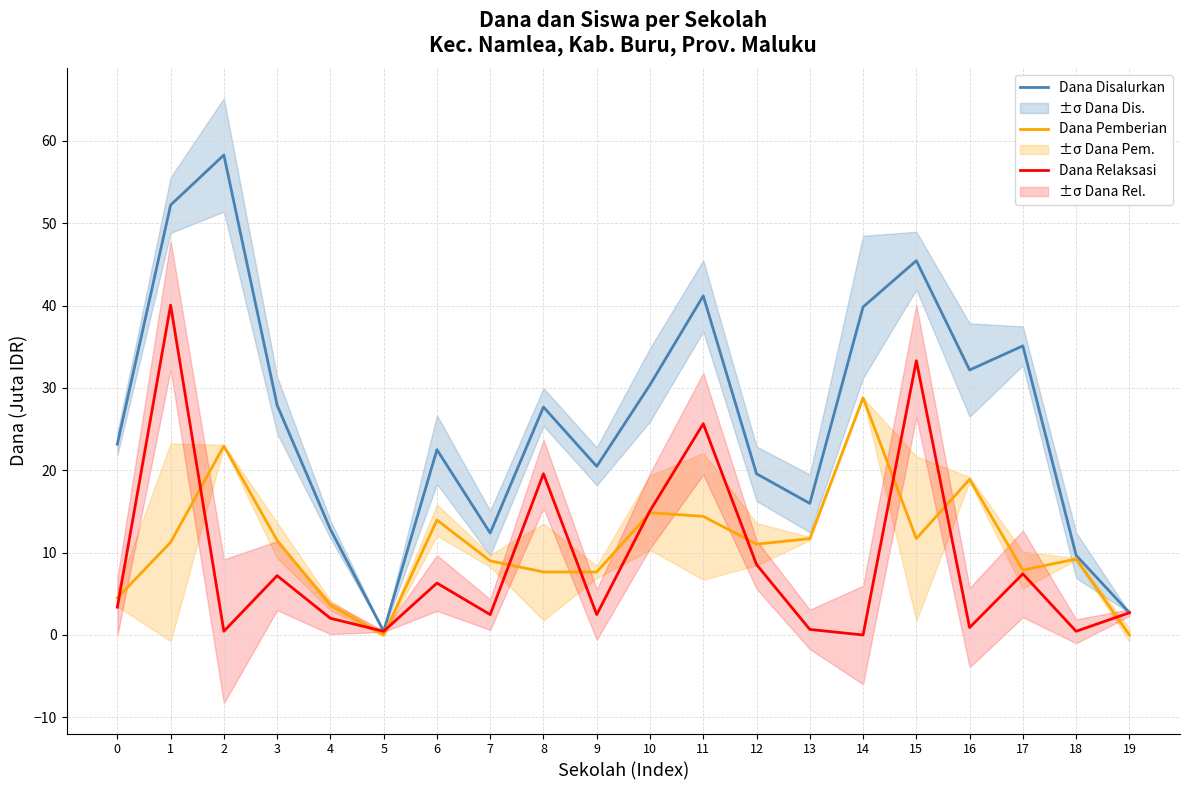

What is the value of the Dana Disalurkan point at the 8th from the left?

12.4